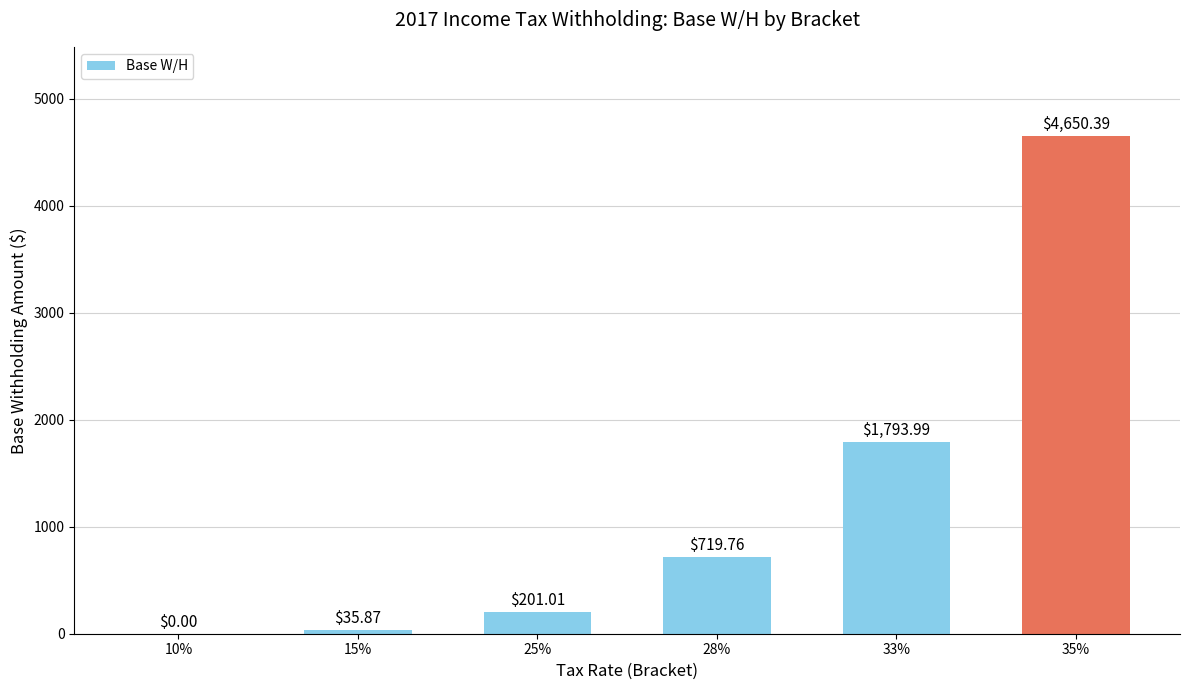

What is the ratio of the value at 25% to the value at 28%?

0.3